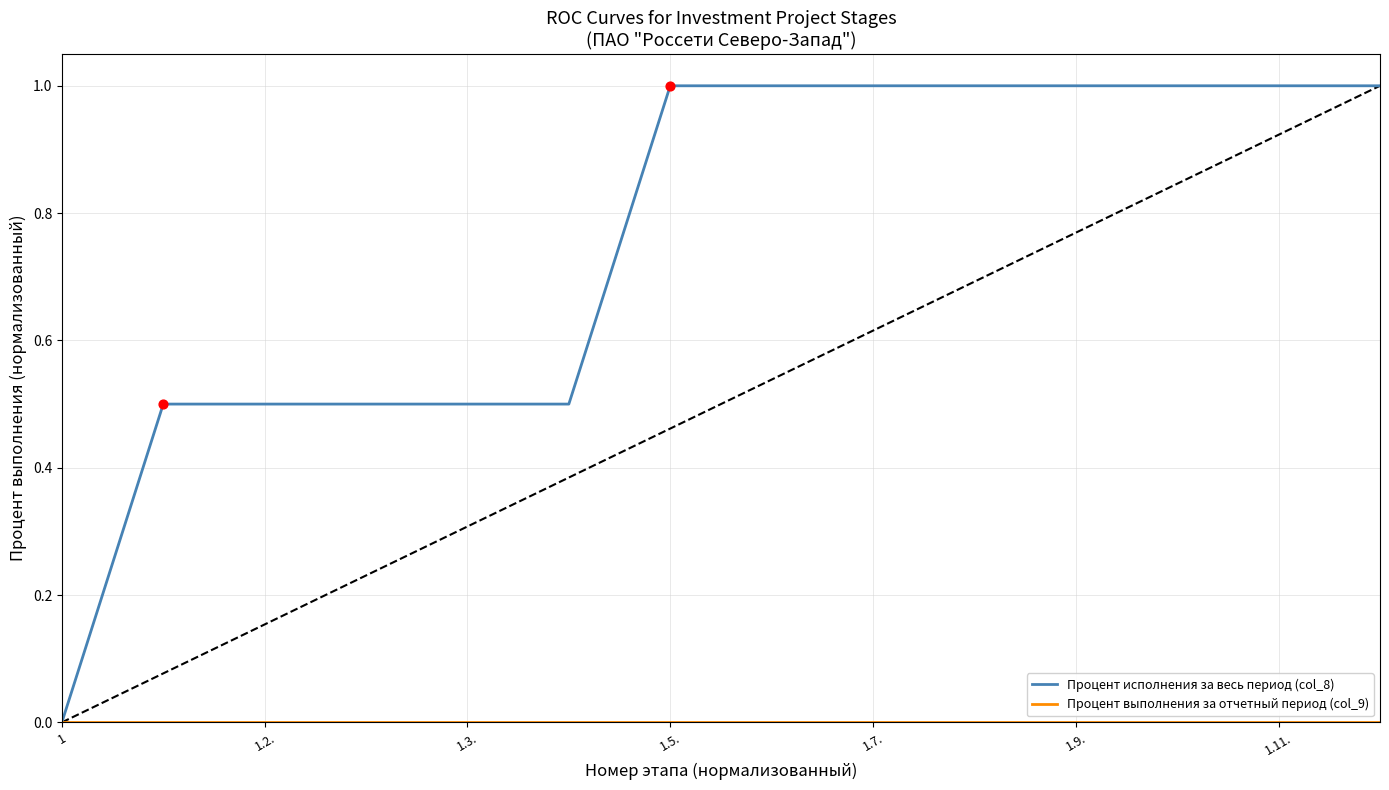

Which series has the largest total across all categories?

Процент исполнения за весь период (col_8)